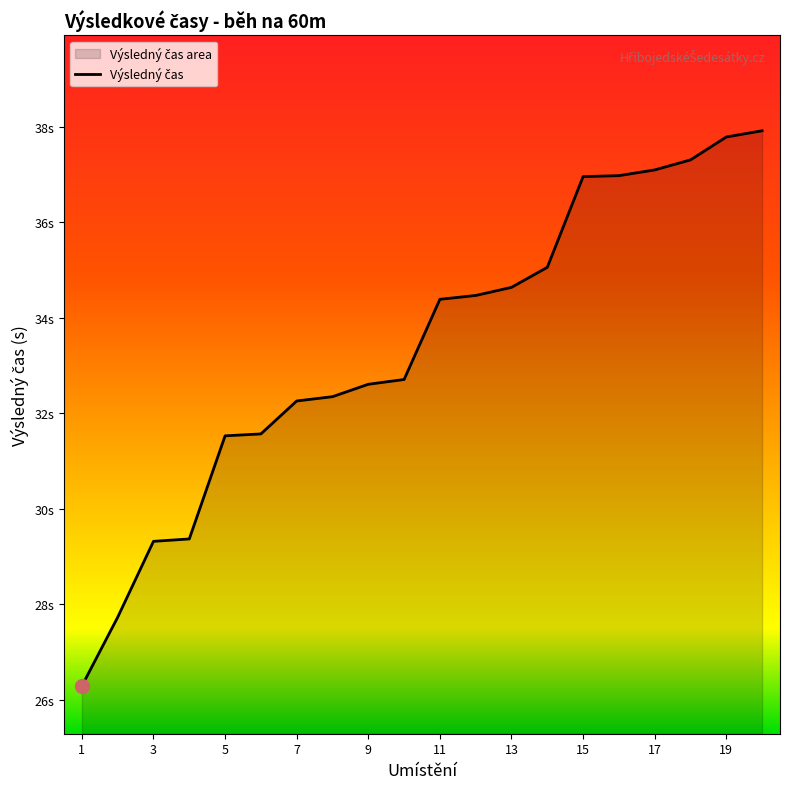

Which category has the highest value across all series?

20